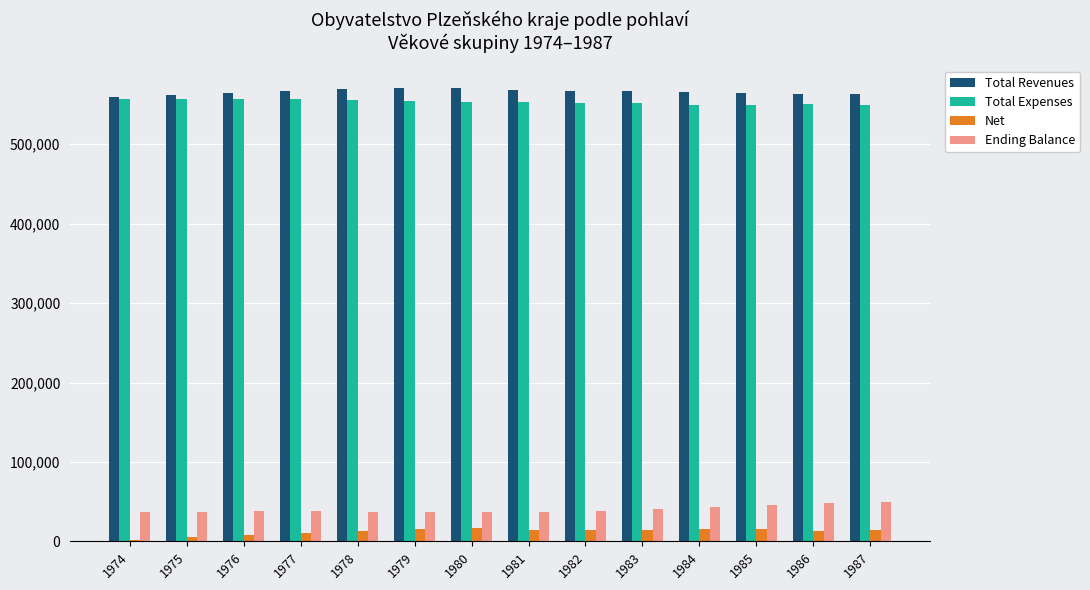

What is the average value of the Ending Balance series?

40360